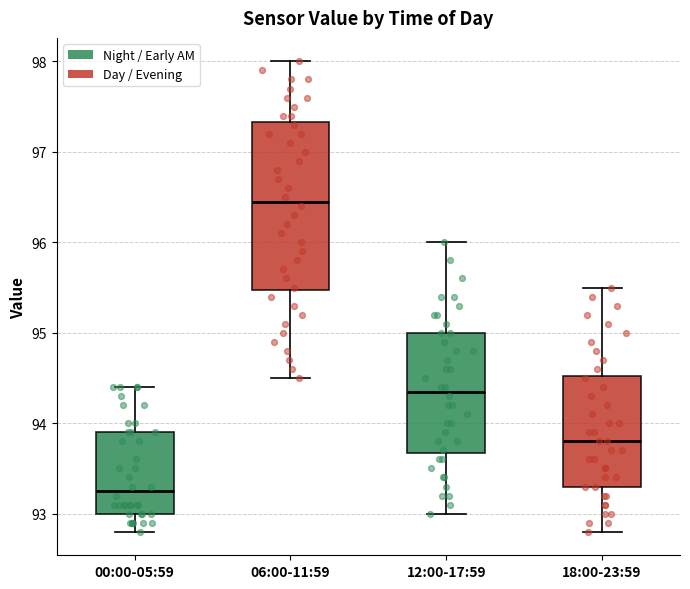

Reading left to right, read every box against the y-axis: the position of its median line, the range the box covers, and the ends of its whiskers. The values are not printed on the chart, so give them approximately, as read against the axis.

00:00-05:59: median 93.3, box 93.0 to 93.9, whiskers 92.8 to 94.4
06:00-11:59: median 96.5, box 95.5 to 97.3, whiskers 94.5 to 98.0
12:00-17:59: median 94.4, box 93.7 to 95.0, whiskers 93.0 to 96.0
18:00-23:59: median 93.8, box 93.3 to 94.5, whiskers 92.8 to 95.5